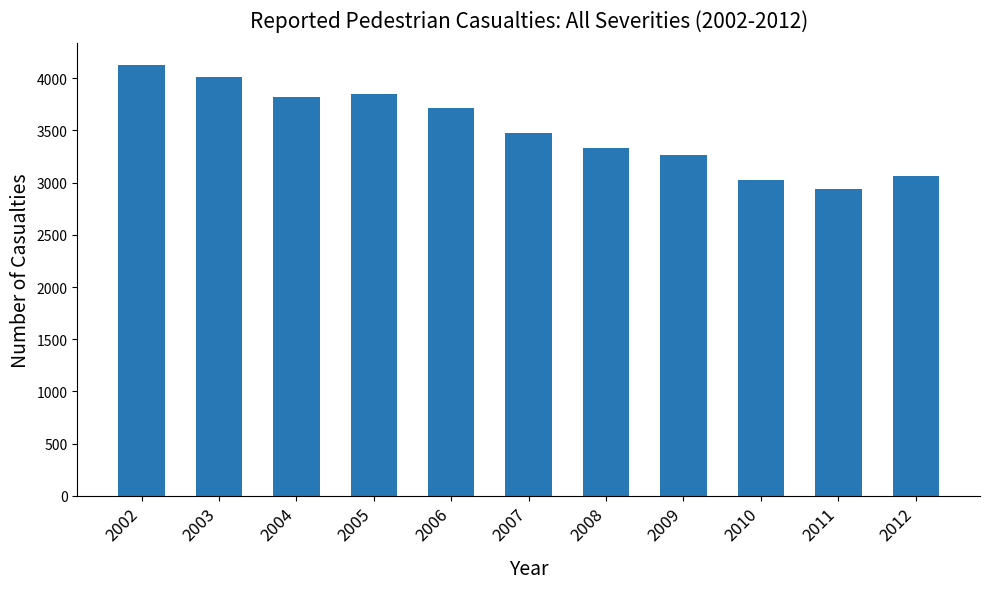

What is the difference between the values at 2012 and 2002?

1067